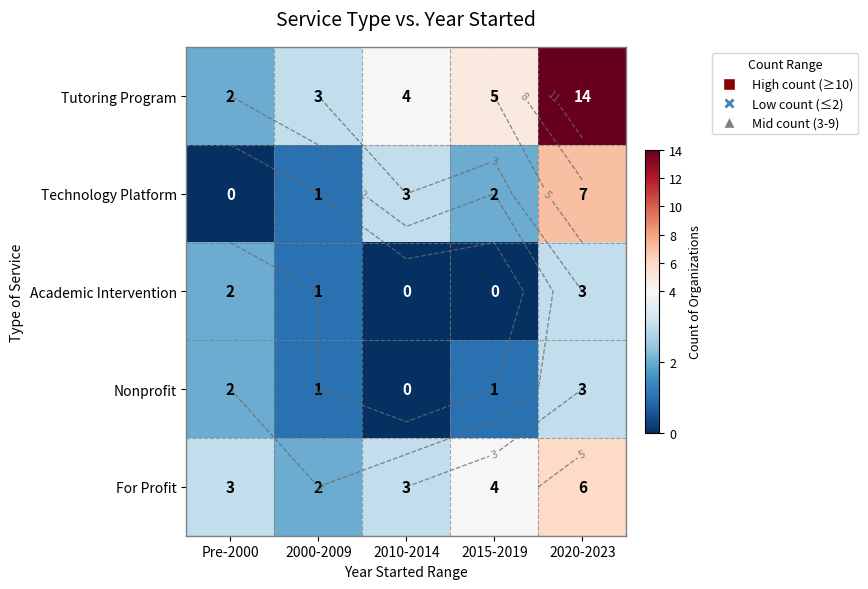

At 2000-2009, list the series in order from smallest to largest.

Technology Platform, Academic Intervention, Nonprofit, For Profit, Tutoring Program